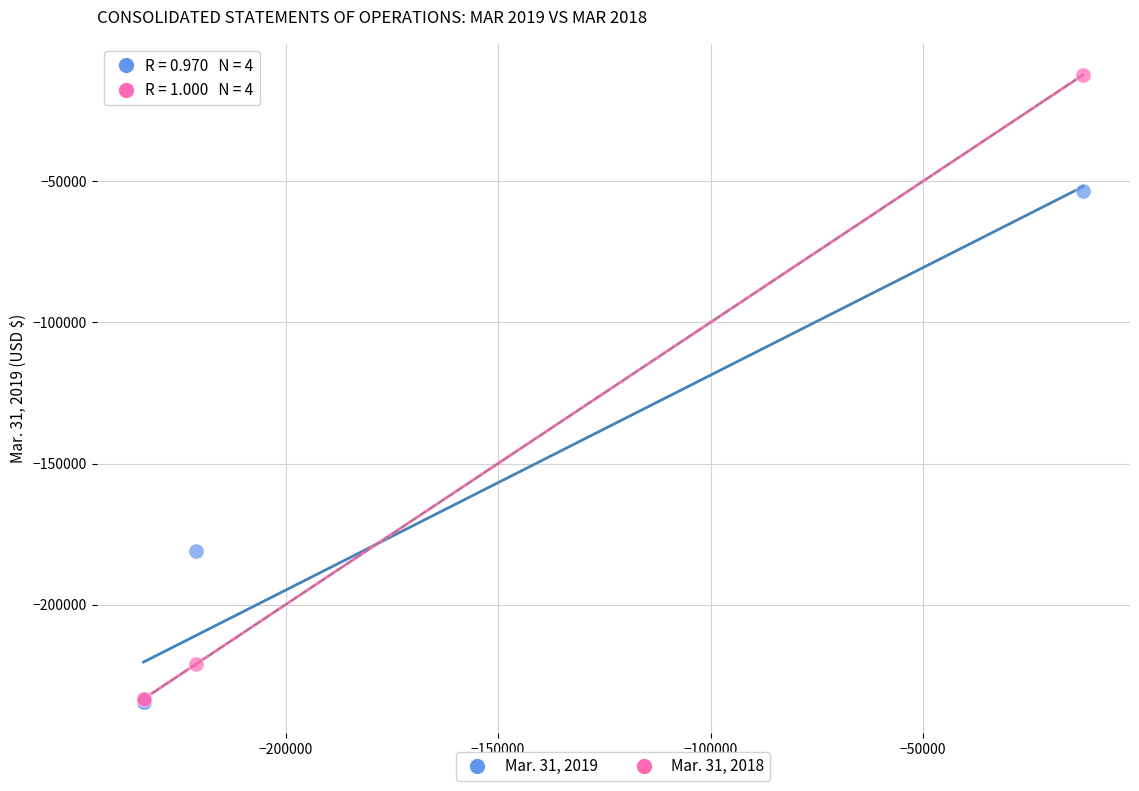

In the Mar. 31, 2018 series, what Y value is closest to -122881?

-221078